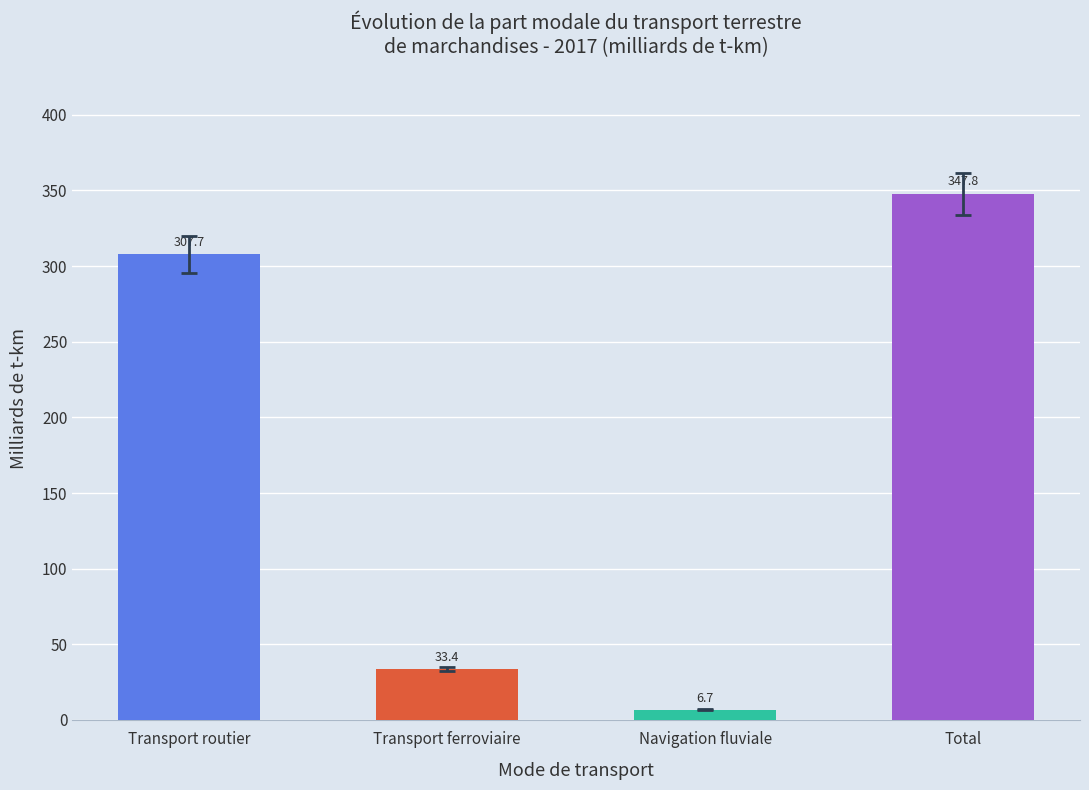

List the labels in order of value, smallest first.

Navigation fluviale, Transport ferroviaire, Transport routier, Total